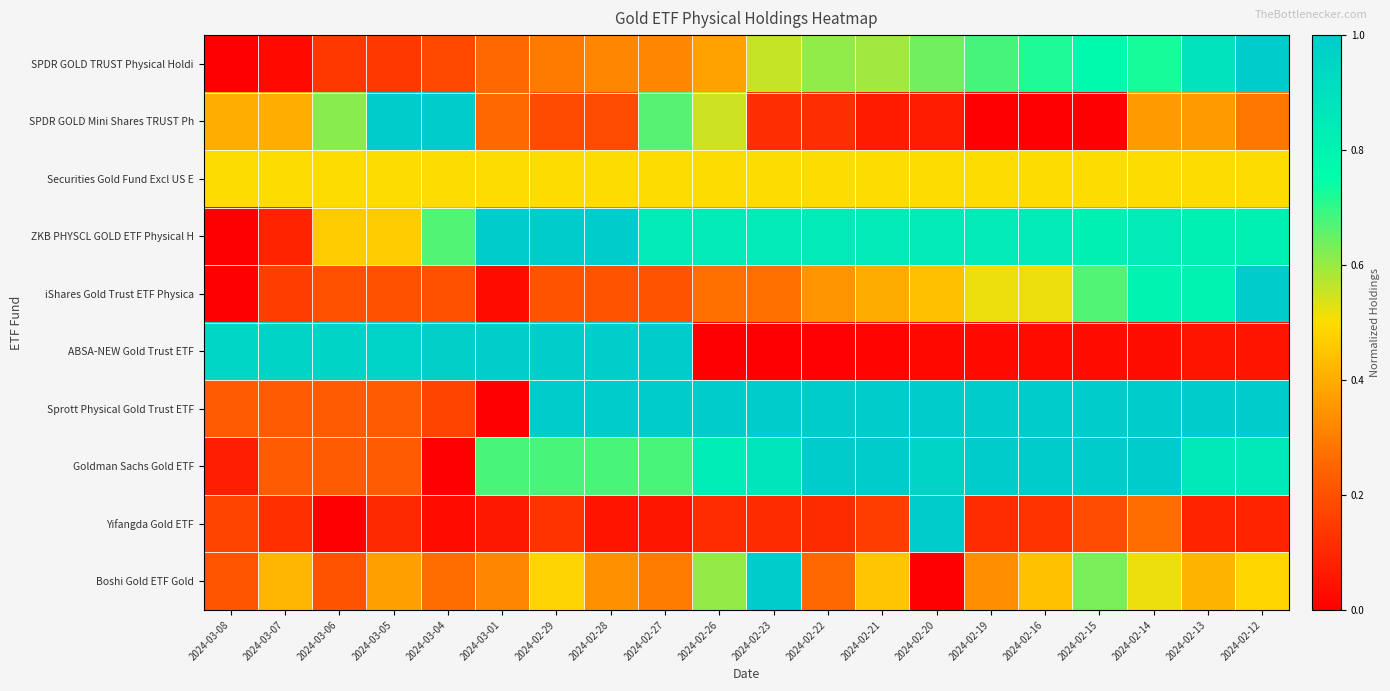

List the series in order of their peak value, lowest first.

Securities Gold Fund Excl US E, SPDR GOLD TRUST Physical Holdi, SPDR GOLD Mini Shares TRUST Ph, ZKB PHYSCL GOLD ETF Physical H, iShares Gold Trust ETF Physica, ABSA-NEW Gold Trust ETF, Sprott Physical Gold Trust ETF, Goldman Sachs Gold ETF, Yifangda Gold ETF, Boshi Gold ETF Gold